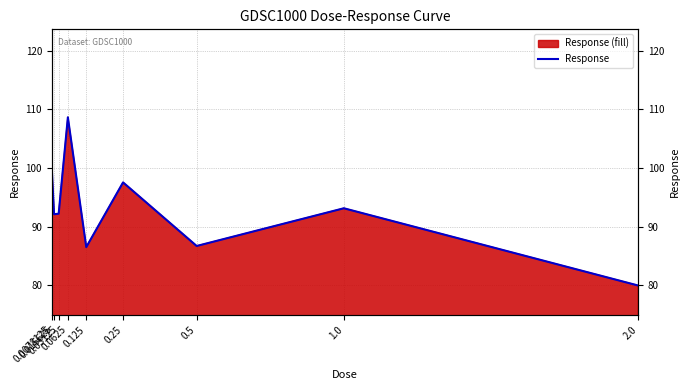

What is the minimum value shown in the chart?

79.9